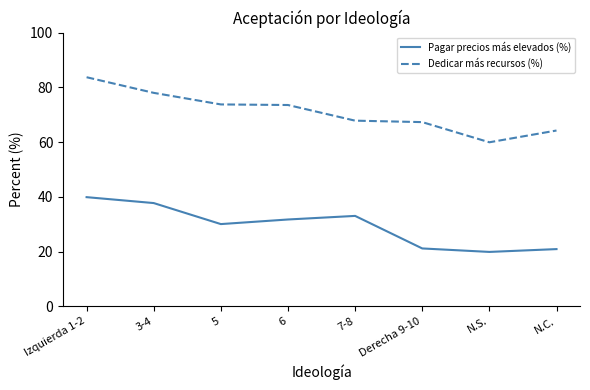

Where is the first local minimum for Pagar precios más elevados (%)?

5